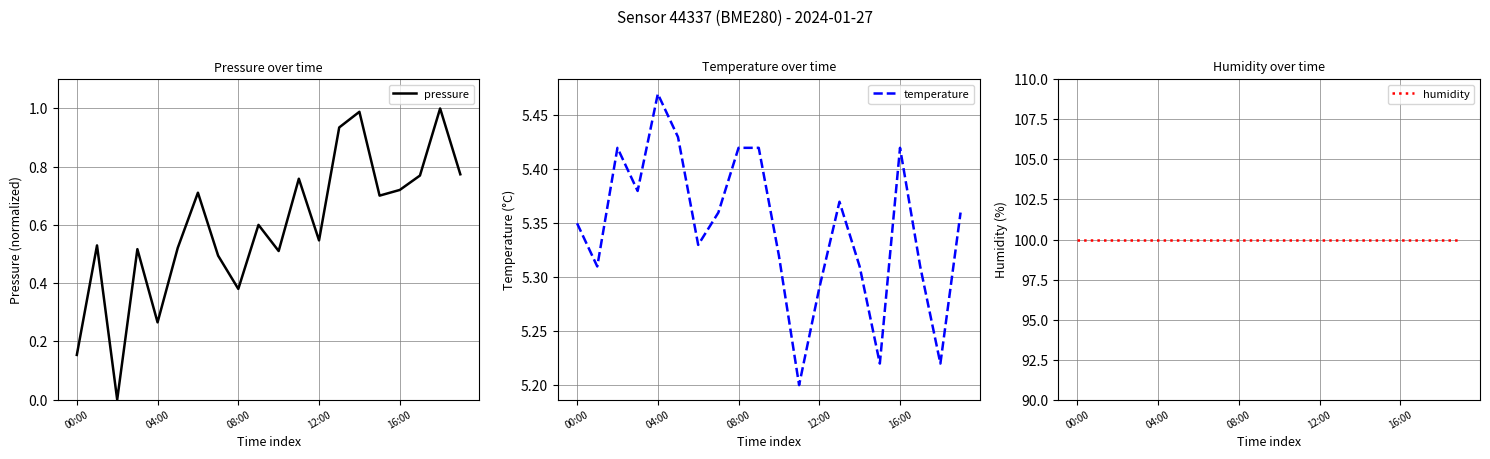

What is the spread (max minus min) of values at 17?

99.2